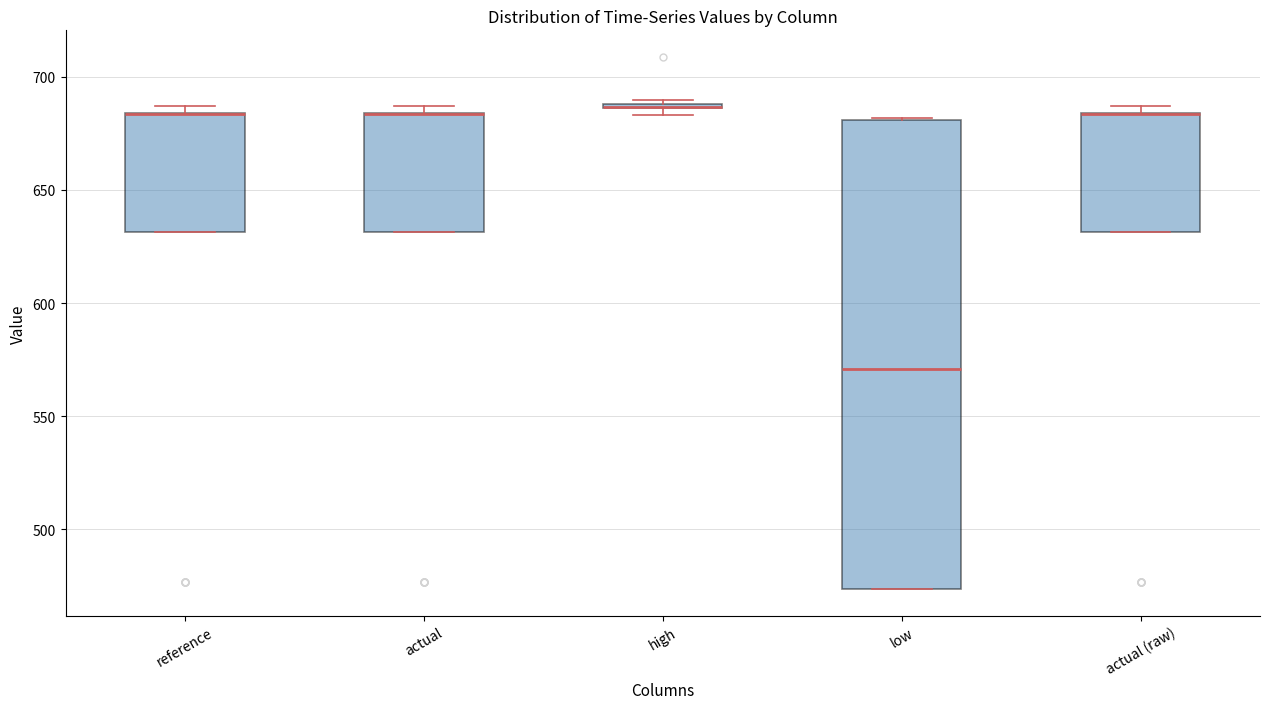

Where is the lower edge of the box for actual (raw) on the y-axis? The values are not printed on the chart, so give them approximately, as read against the axis.

630